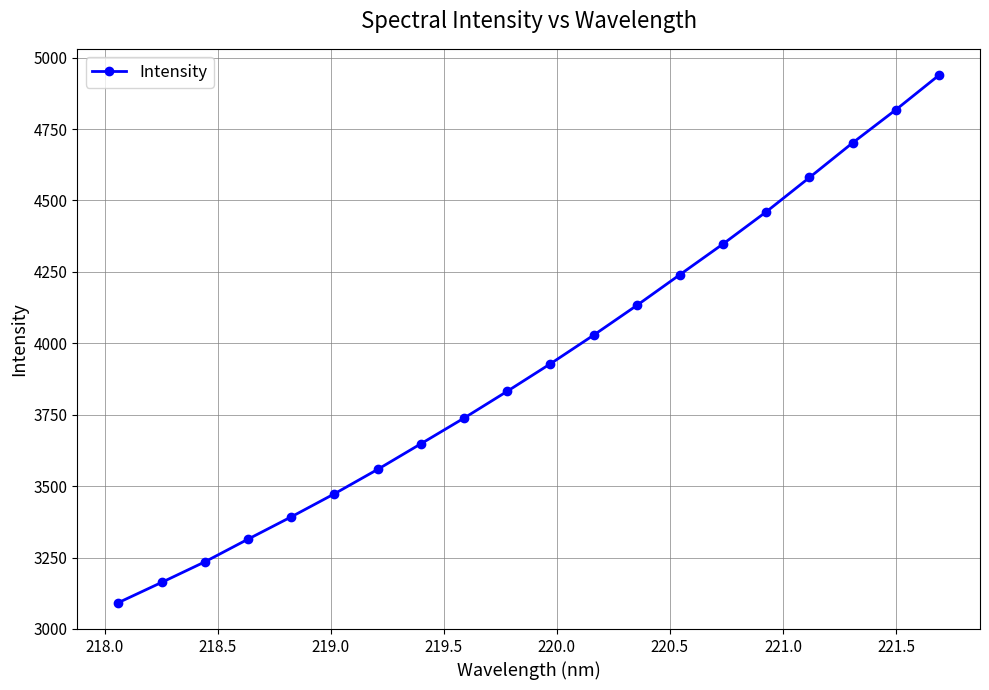

What is the average value?

3931.0